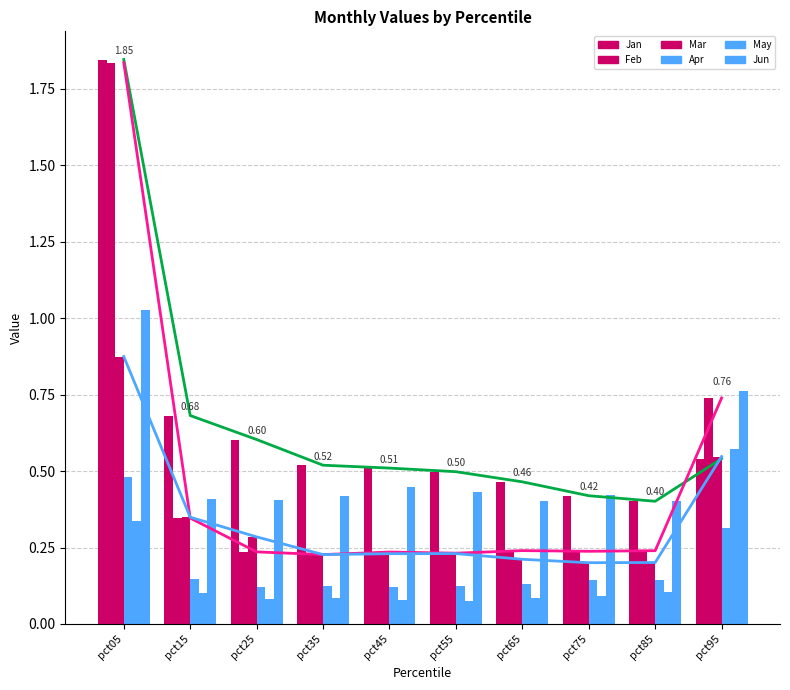

Reading right to left, transcribe all the data shown in this chart.

Jan: pct95=0.5	pct85=0.4	pct75=0.4	pct65=0.5	pct55=0.5	pct45=0.5	pct35=0.5	pct25=0.6	pct15=0.7	pct05=1.8
Feb: pct95=0.7	pct85=0.2	pct75=0.2	pct65=0.2	pct55=0.2	pct45=0.2	pct35=0.2	pct25=0.2	pct15=0.3	pct05=1.8
Mar: pct95=0.5	pct85=0.2	pct75=0.2	pct65=0.2	pct55=0.2	pct45=0.2	pct35=0.2	pct25=0.3	pct15=0.3	pct05=0.9
Apr: pct95=0.3	pct85=0.1	pct75=0.1	pct65=0.1	pct55=0.1	pct45=0.1	pct35=0.1	pct25=0.1	pct15=0.1	pct05=0.5
May: pct95=0.6	pct85=0.1	pct75=0.1	pct65=0.1	pct55=0.1	pct45=0.1	pct35=0.1	pct25=0.1	pct15=0.1	pct05=0.3
Jun: pct95=0.8	pct85=0.4	pct75=0.4	pct65=0.4	pct55=0.4	pct45=0.4	pct35=0.4	pct25=0.4	pct15=0.4	pct05=1.0